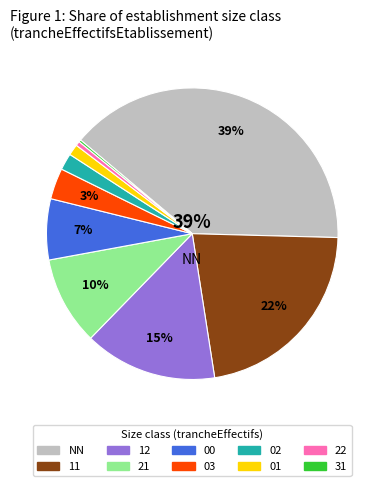

Combined, do NN and 03 account for over 50%?

No